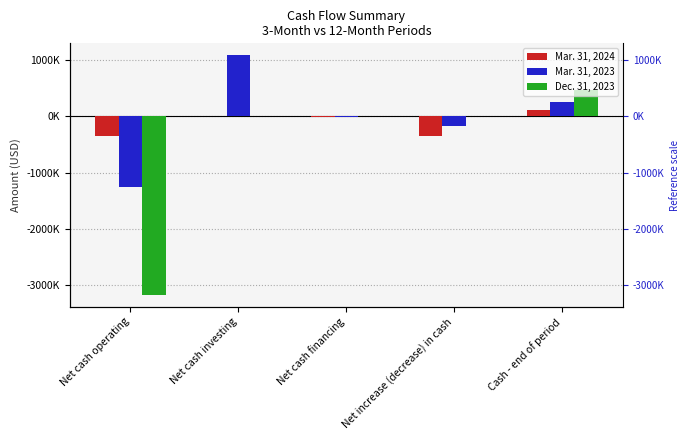

Where is Dec. 31, 2023 nearest to the value -1346685?

Net cash investing